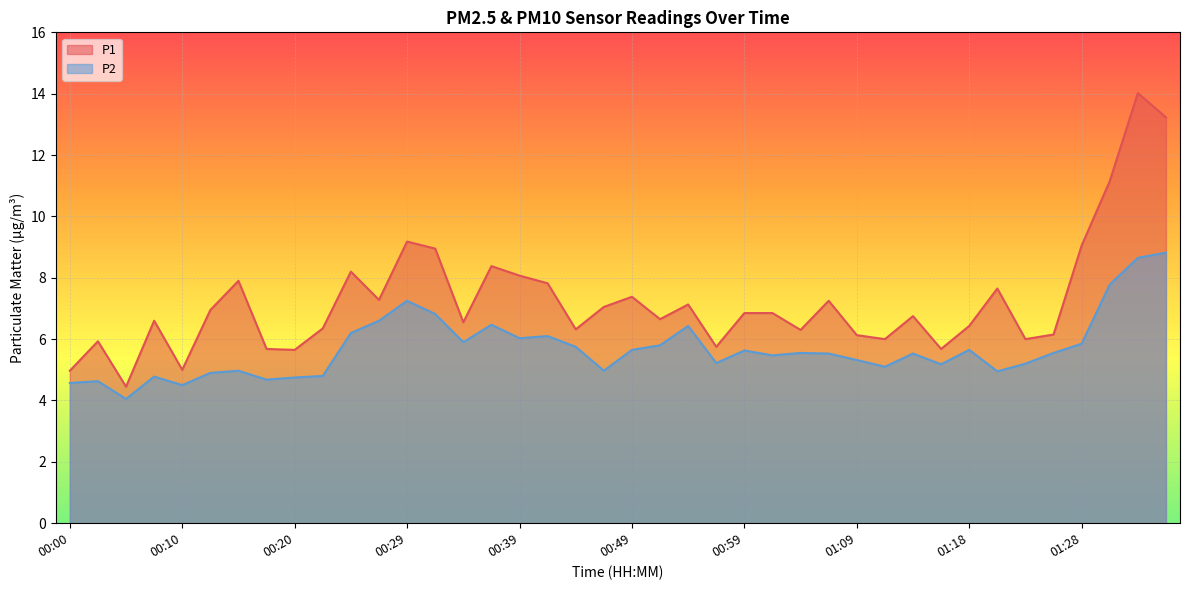

Rank the series at 00:41 from highest to lowest value.

P1, P2